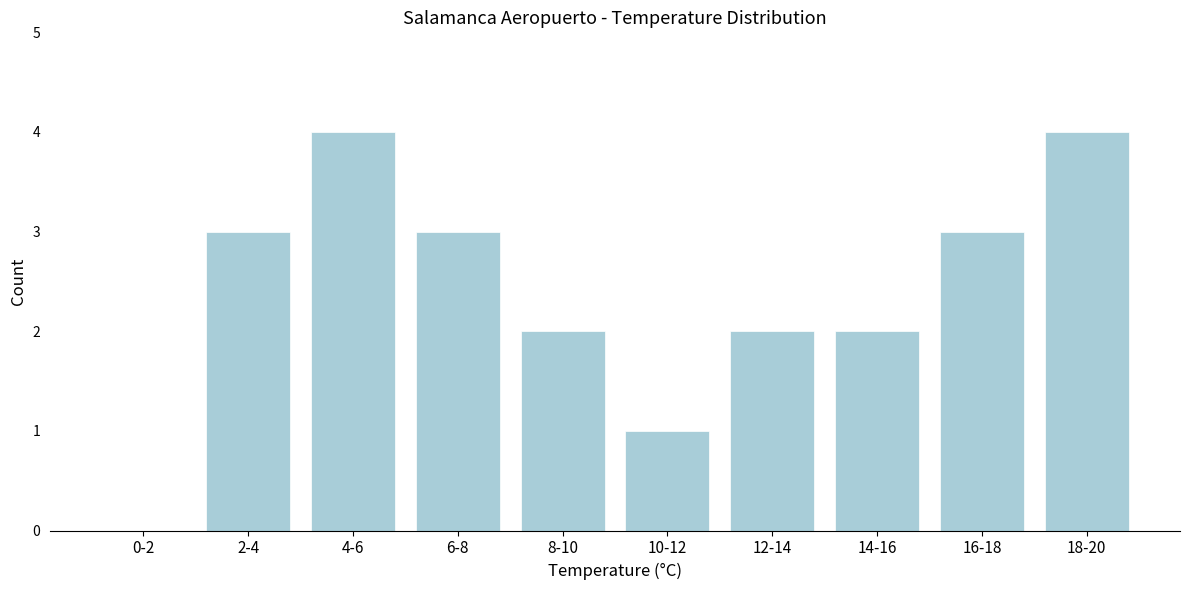

Reading left to right, transcribe all the data shown in this chart.

0-2=0	2-4=3	4-6=4	6-8=3	8-10=2	10-12=1	12-14=2	14-16=2	16-18=3	18-20=4